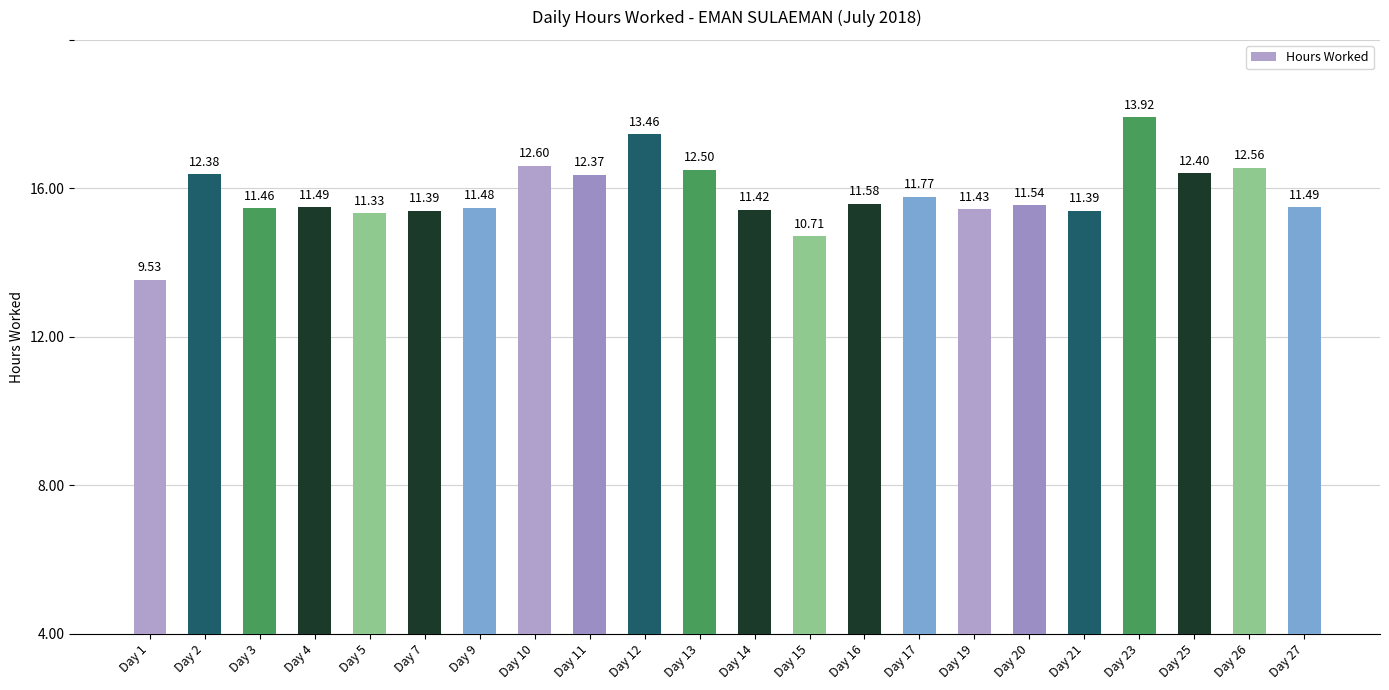

What is the maximum value shown in the chart?

13.9